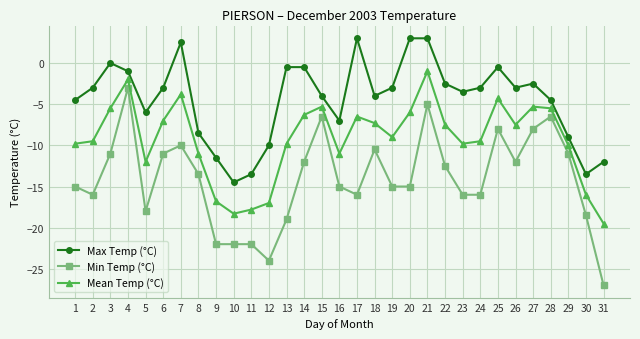

What is the maximum value shown in the chart?

3.0